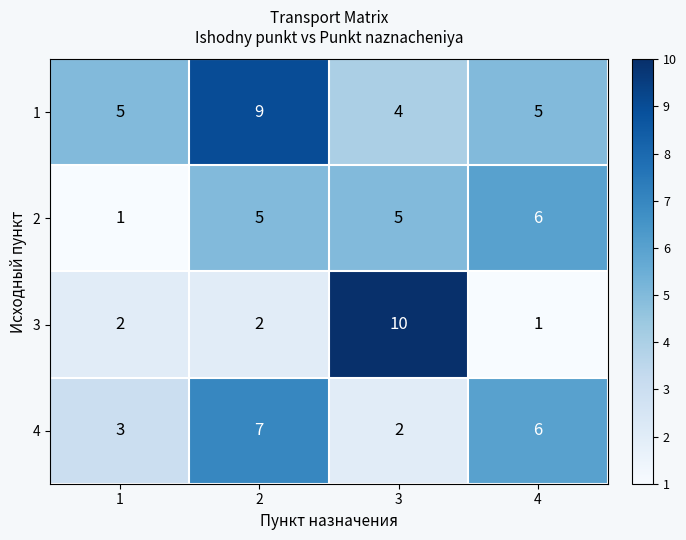

Count the 2 values in the range 5 to 6.

3